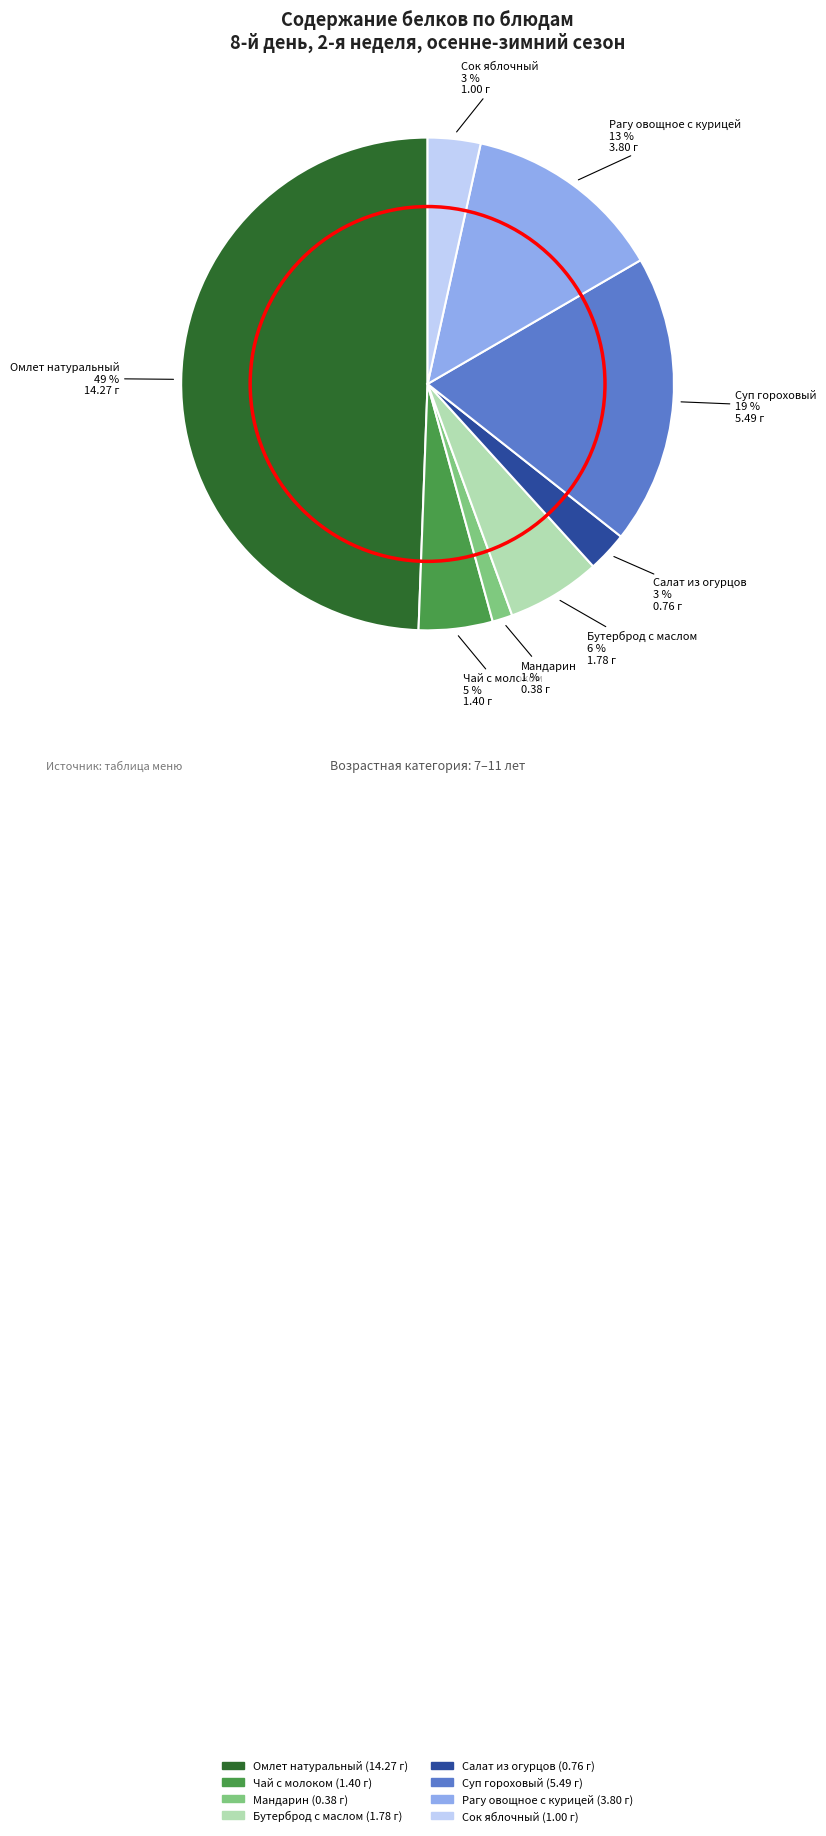

To the nearest percent, what is the average slice percentage?

12%